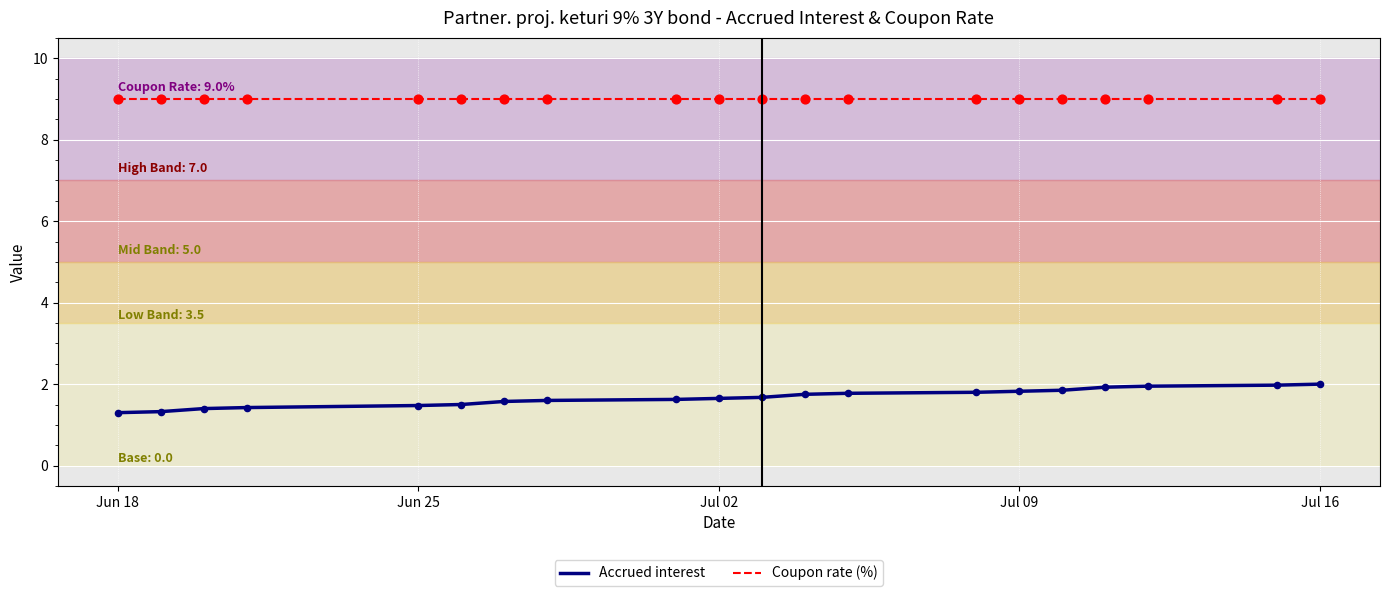

At how many categories does at least one series exceed 5?

20